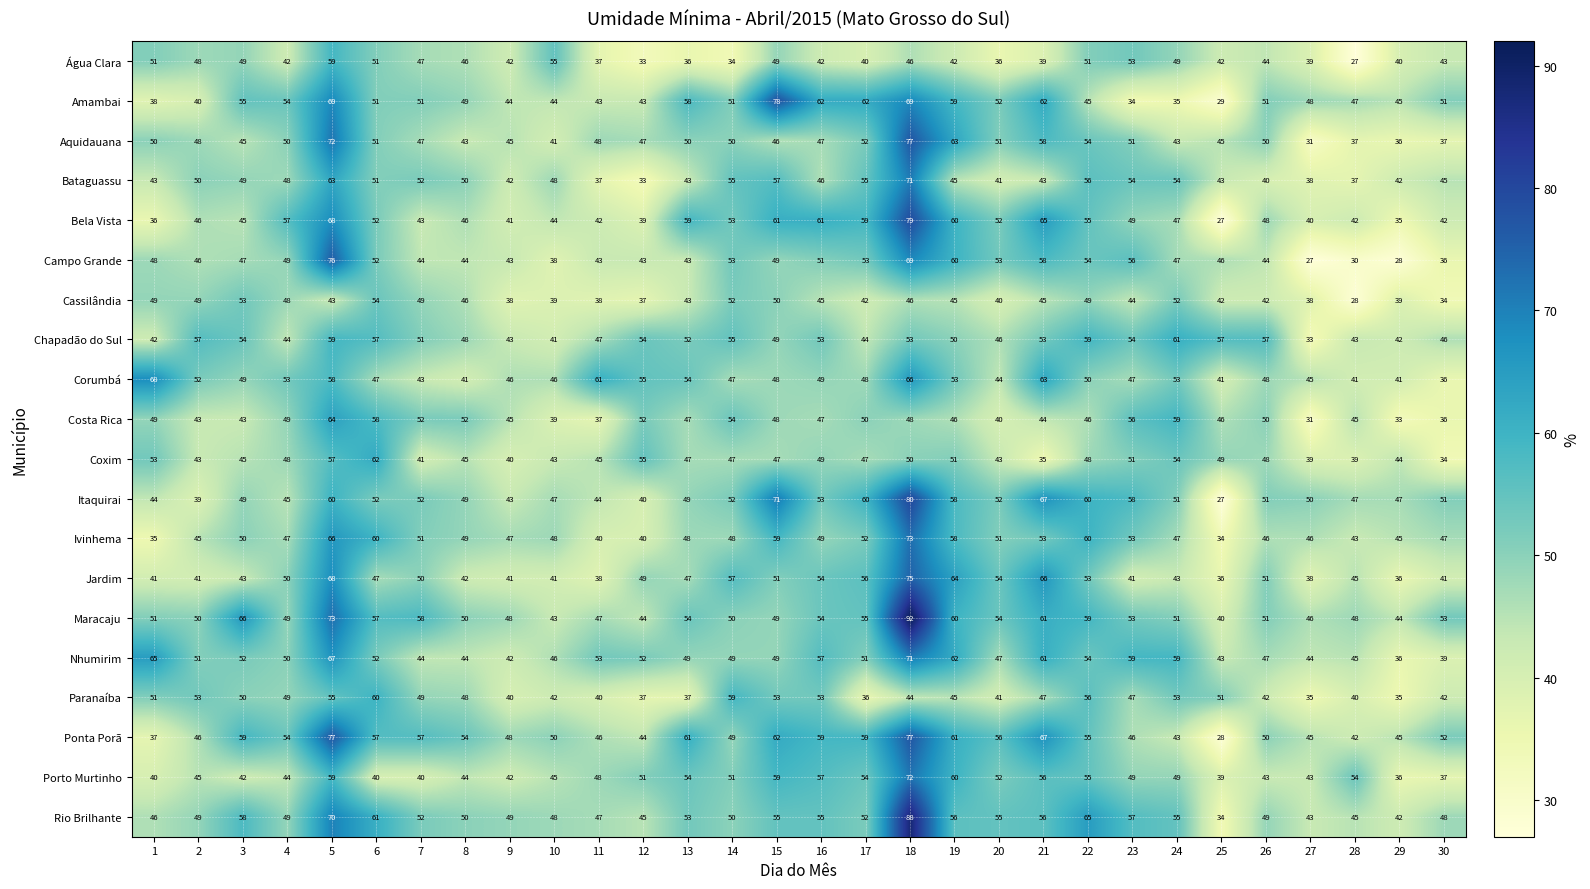

At which label is Aquidauana closest to 54?

22